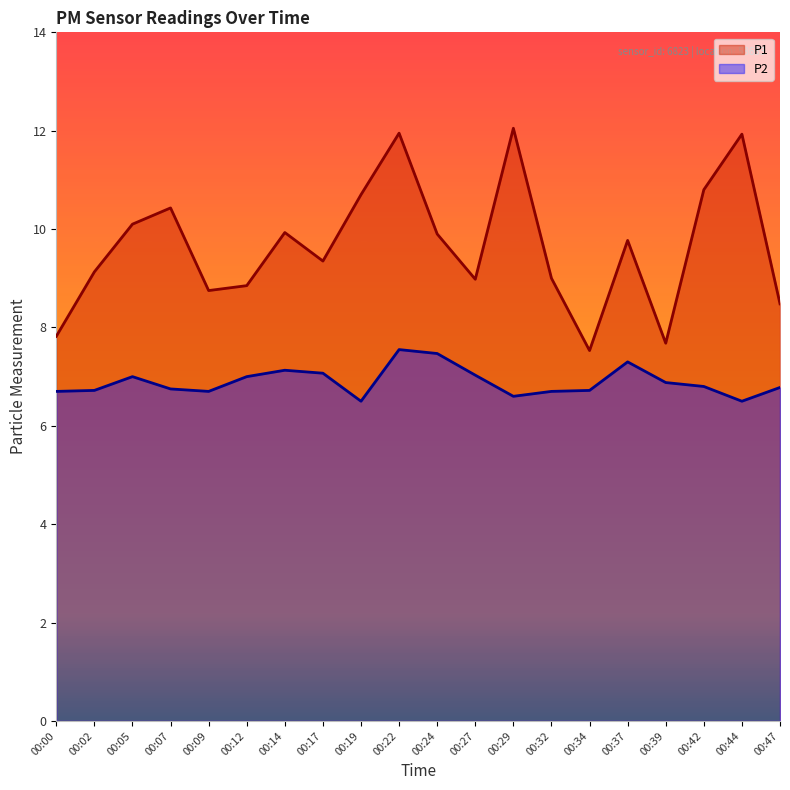

How many lines are shown in the chart?

2